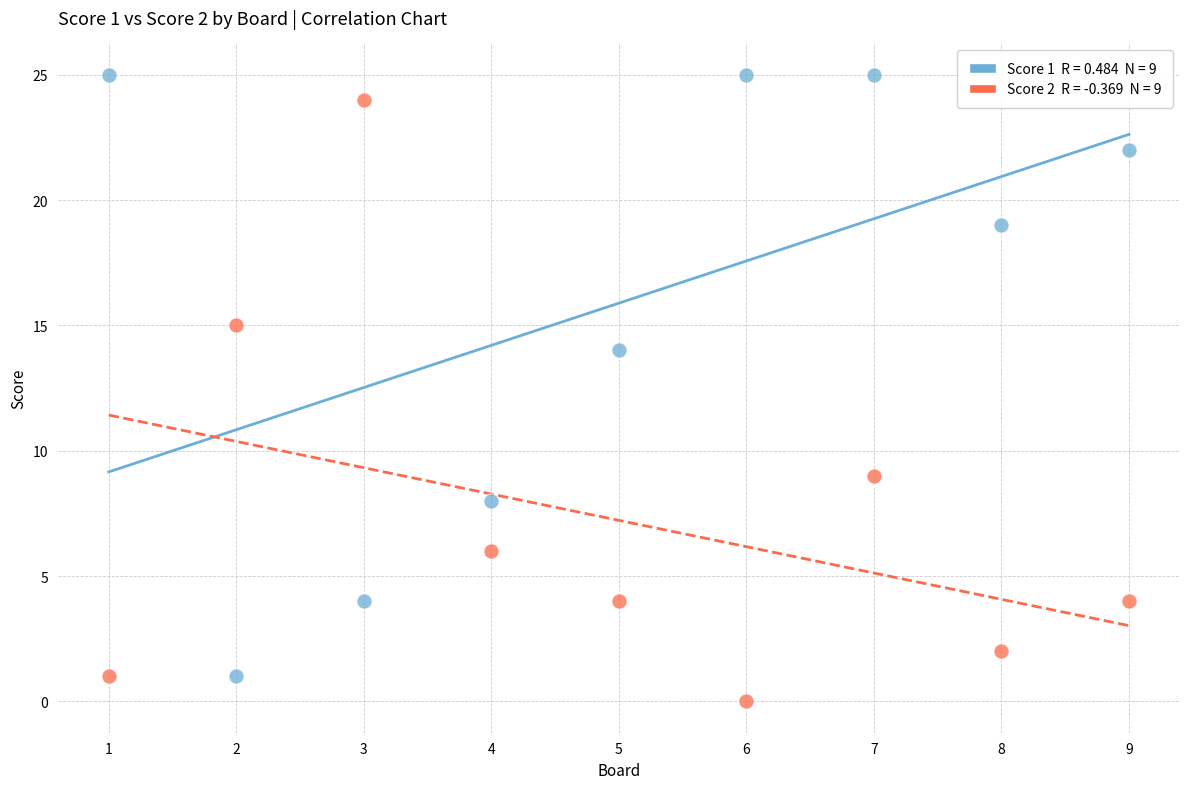

Across all series, what Y value is closest to 12?

14